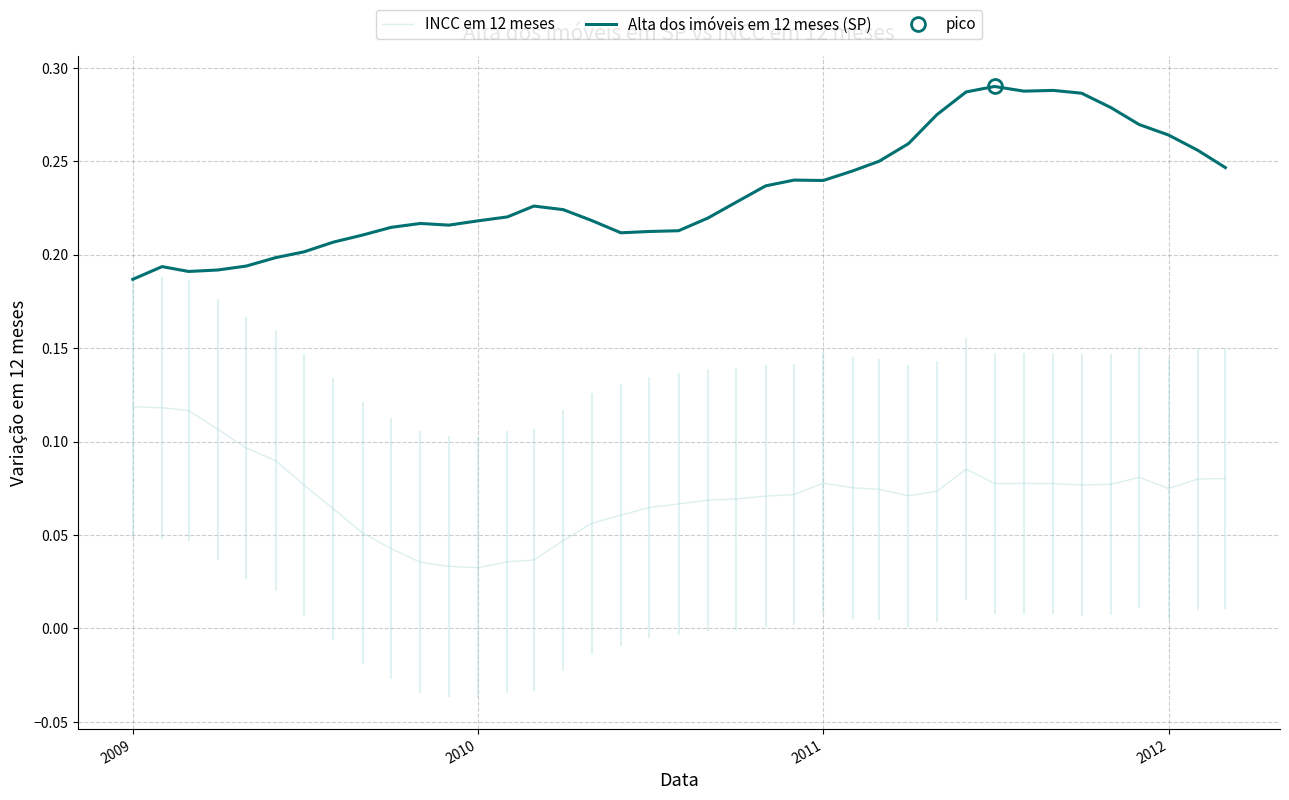

How many Alta dos imóveis em 12 meses (SP) values are between 0 and 1?

39